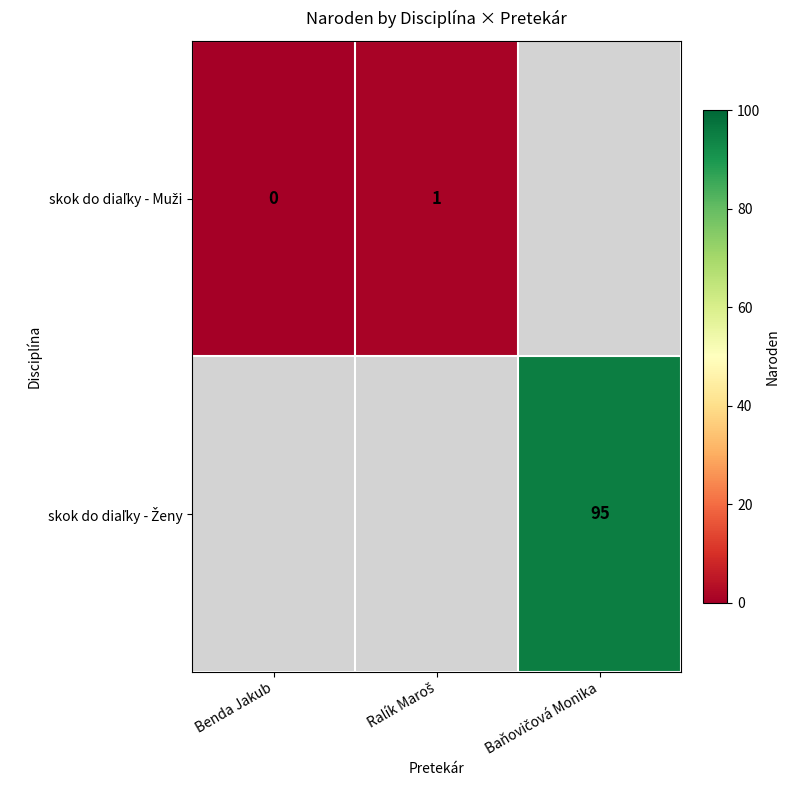

Which category has the lowest value across all series?

Benda Jakub